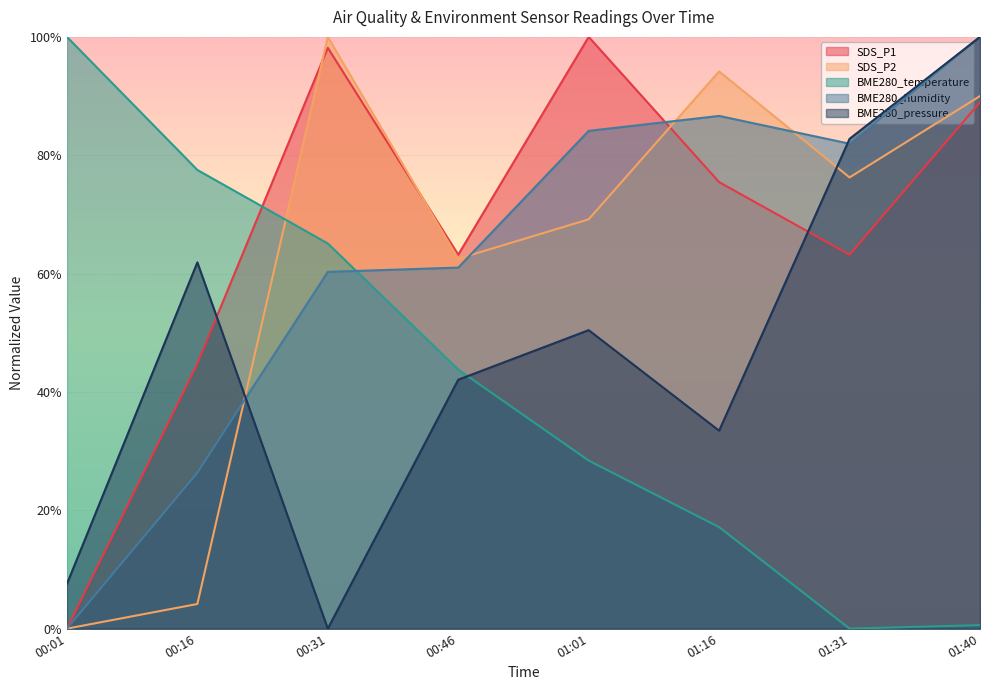

How many interior local valleys does the SDS_P1 series have?

2